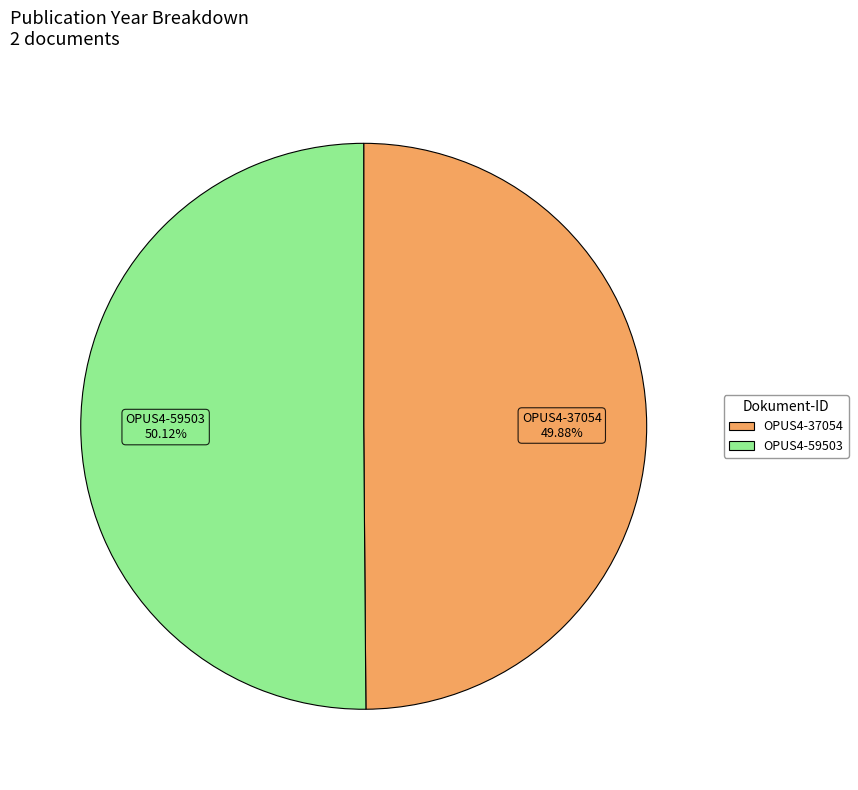

What percentage is NOT represented by OPUS4-37054?

50.1%